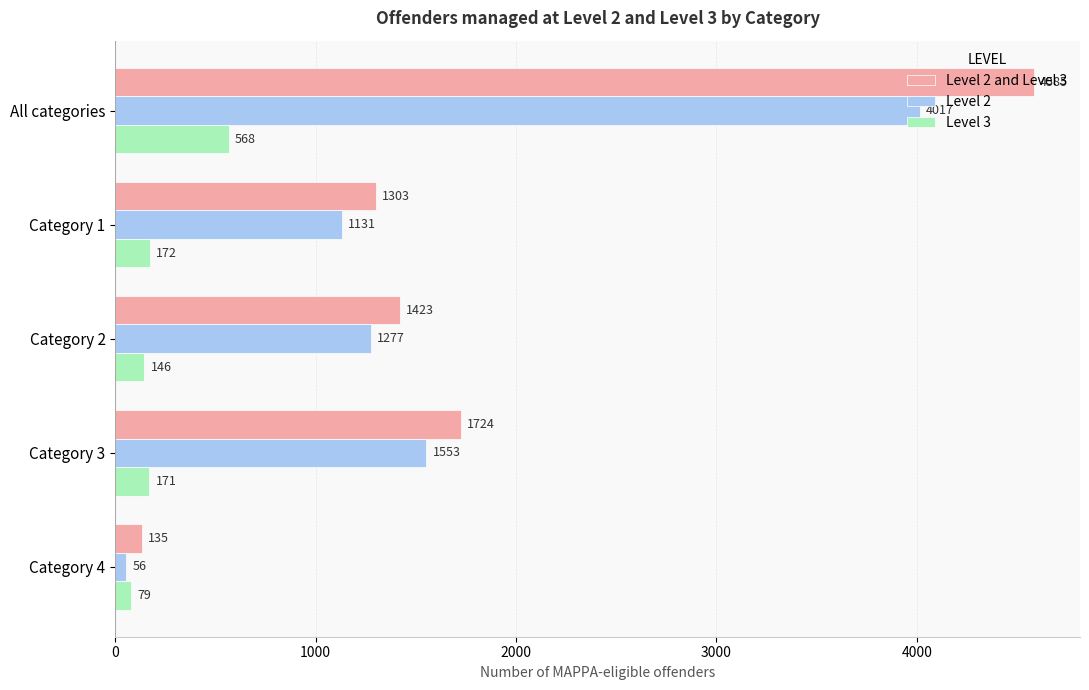

At how many categories does at least one series exceed 3895?

1